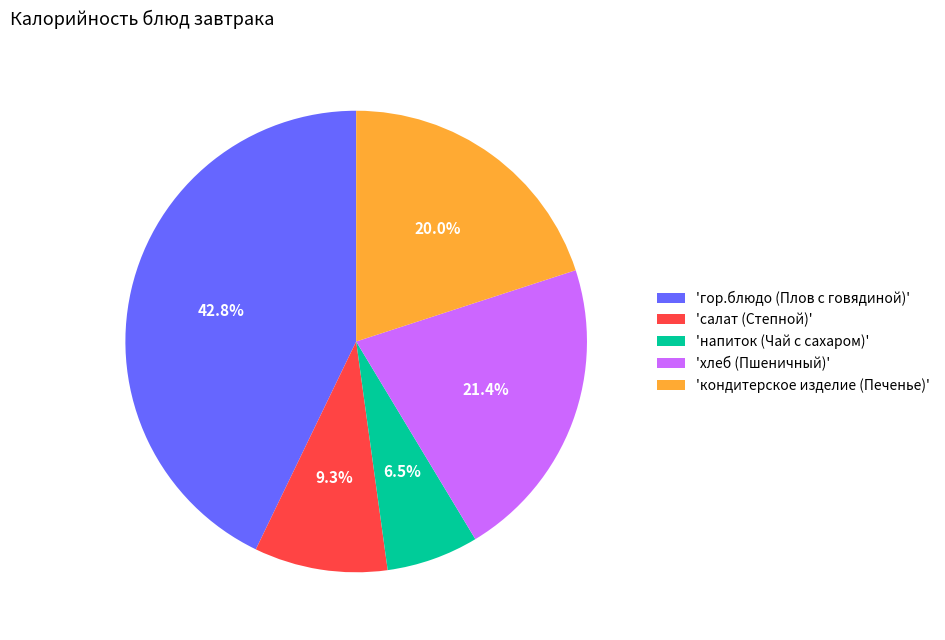

What percentage do 'гор.блюдо (Плов с говядиной)' and 'напиток (Чай с сахаром)' together represent?

49.3%